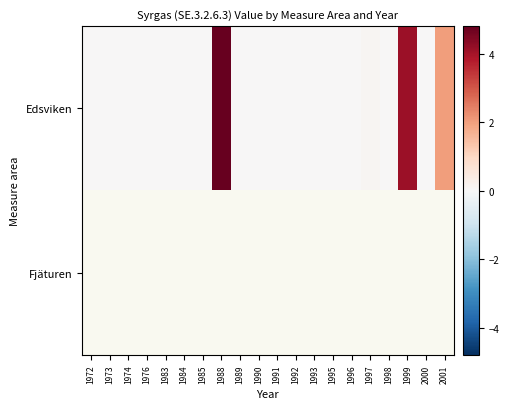

Is it true that row_0 equals 0.0 at 1974?

True